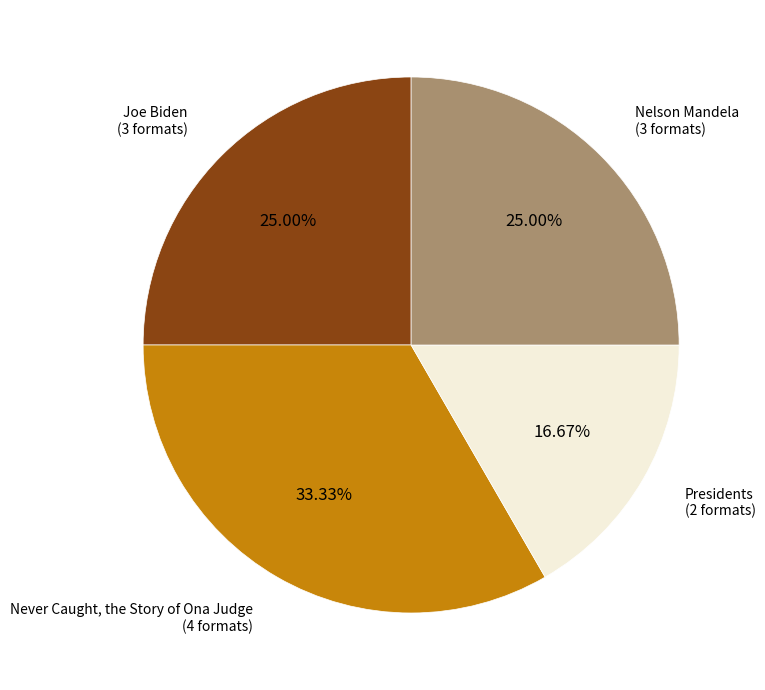

Count the number of slices in the pie.

4